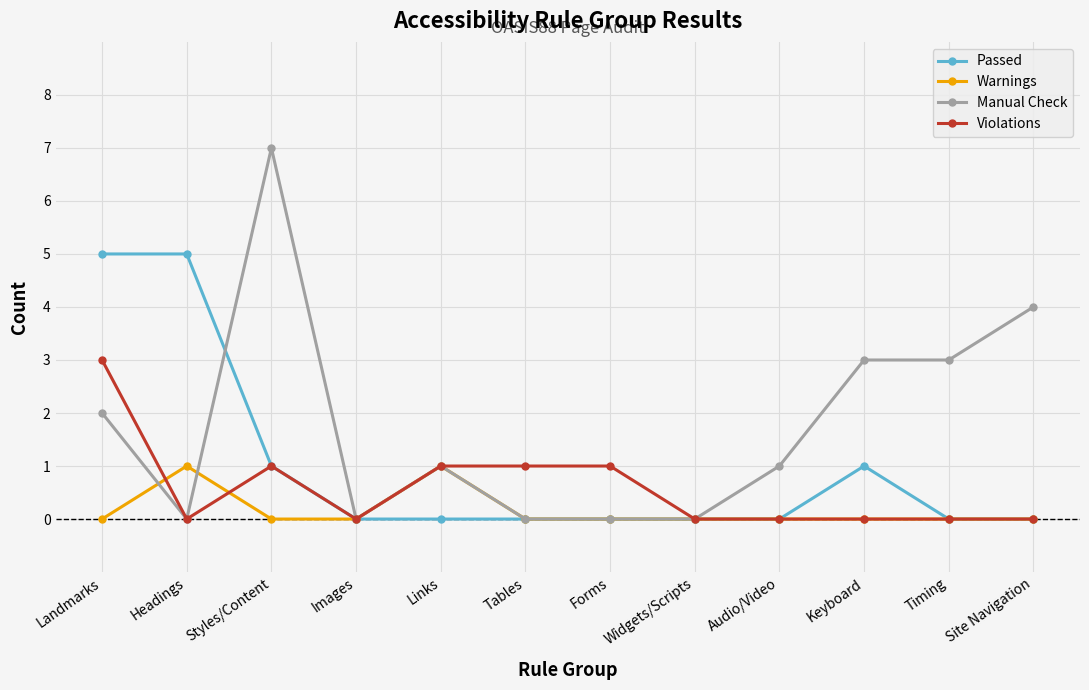

True or false: Warnings has more than 0 interior local peaks.

True